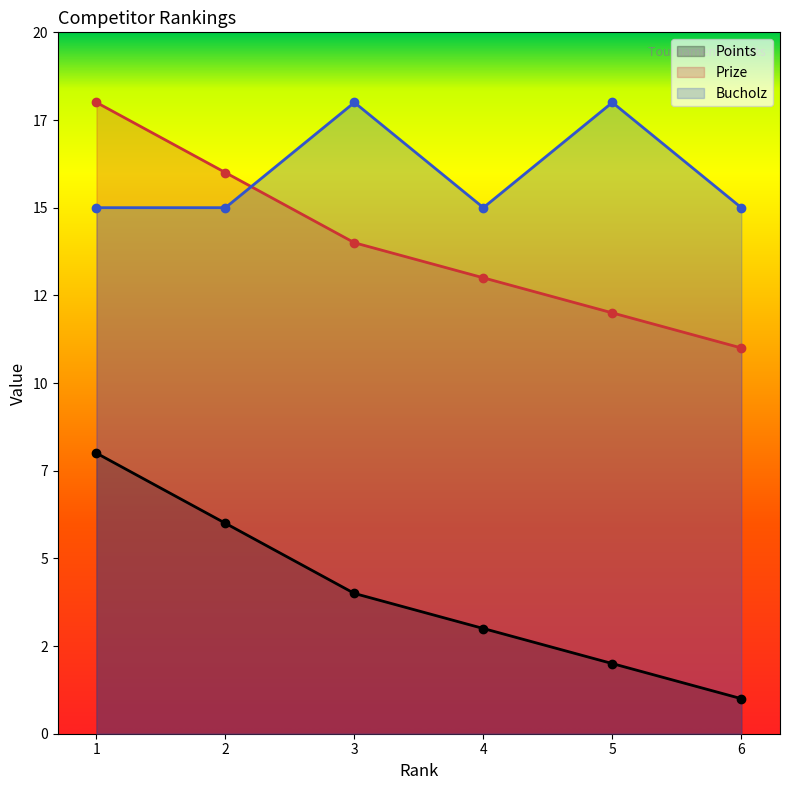

Which series has the largest total across all categories?

Bucholz